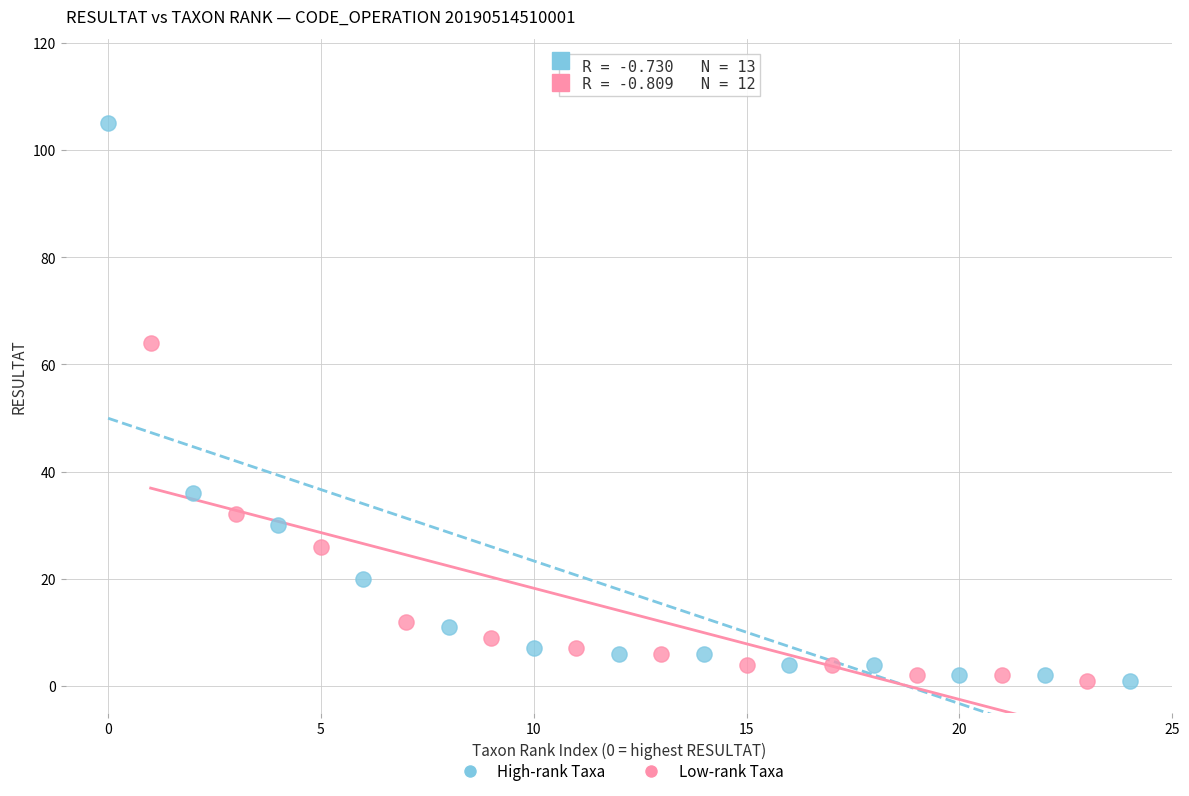

What are all the series names shown in the legend?

High-rank Taxa, Low-rank Taxa